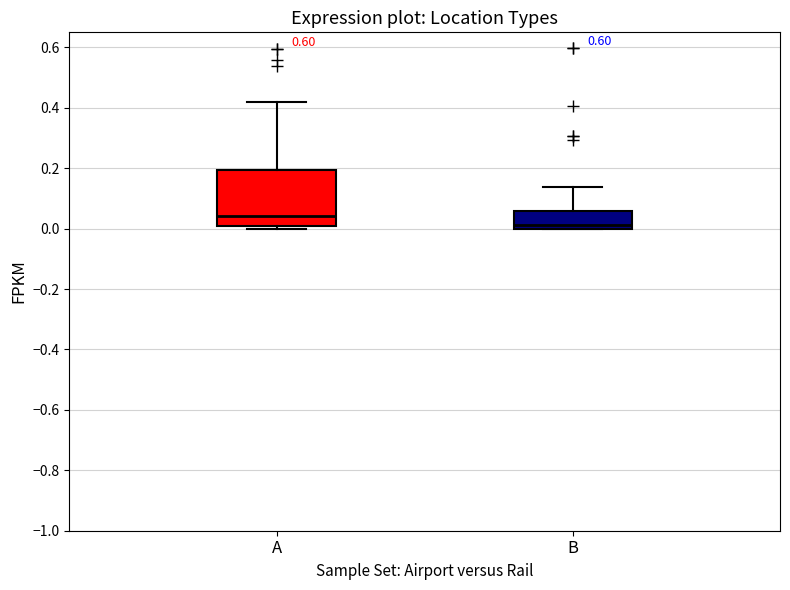

Which box's median line is the highest?

A